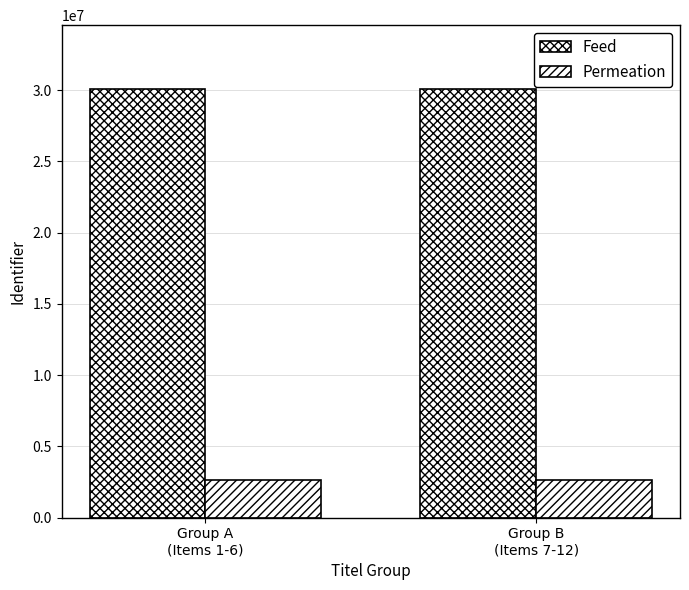

The value of Permeation at Group B
(Items 7-12) is 2622409. True or false?

True